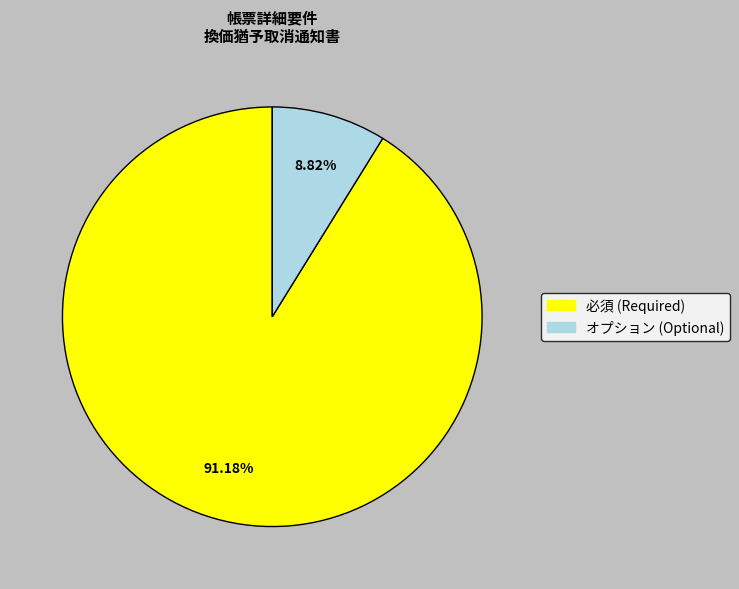

How many segments does this pie chart have?

2